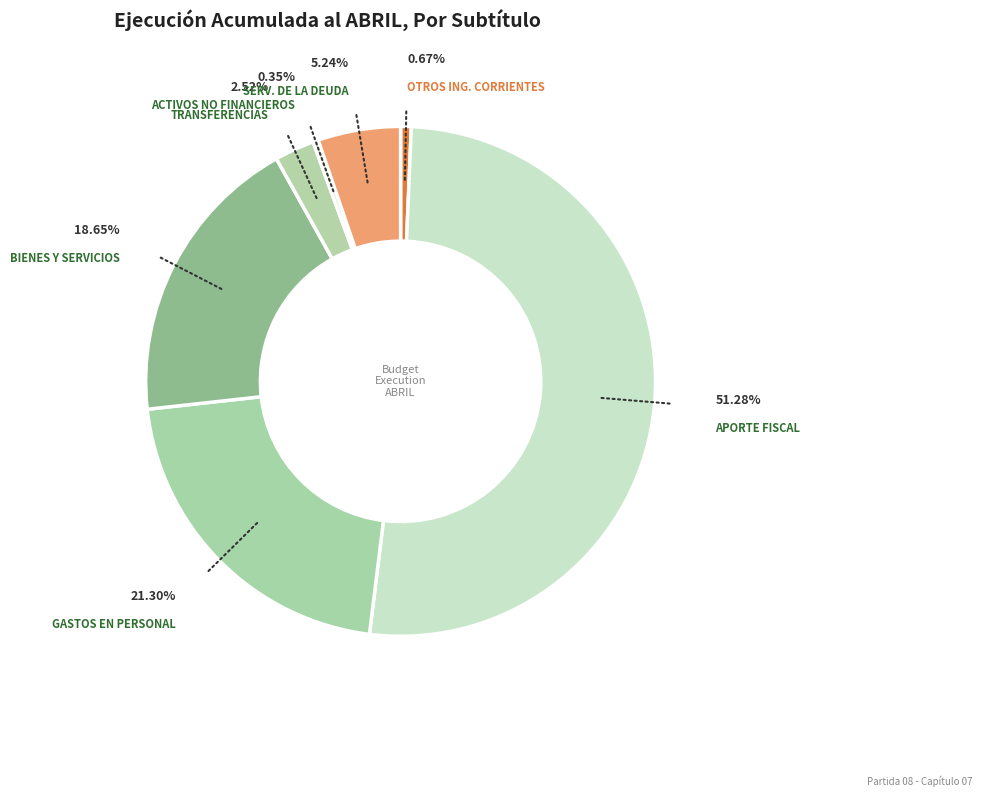

Combined, do OTROS ING. CORRIENTES and TRANSFERENCIAS account for over 50%?

No